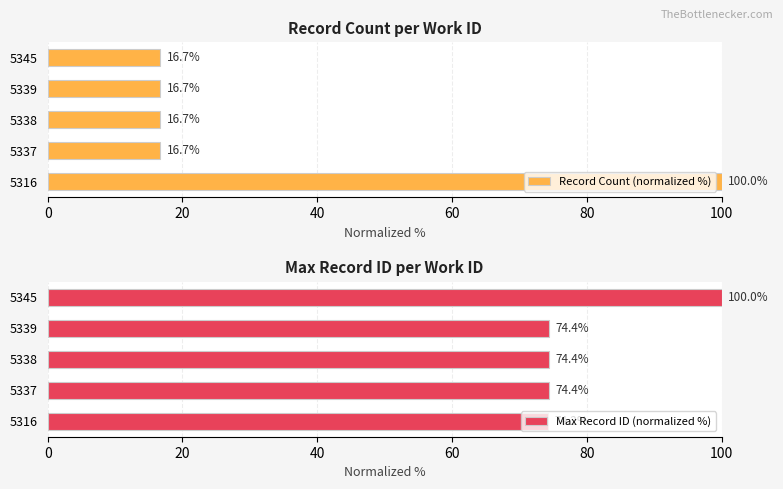

What is the maximum value shown in the chart?

100.0